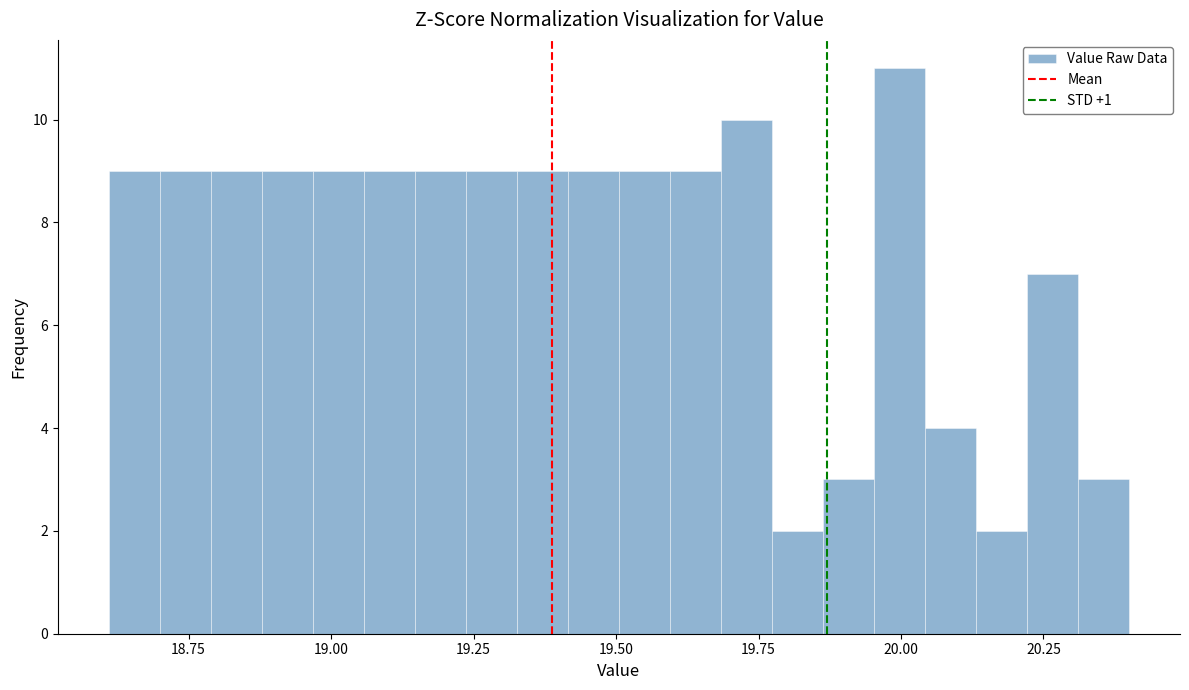

Around what value on the x-axis is the tallest bar? Give the approximate position of its centre, as read against the axis.

20.00